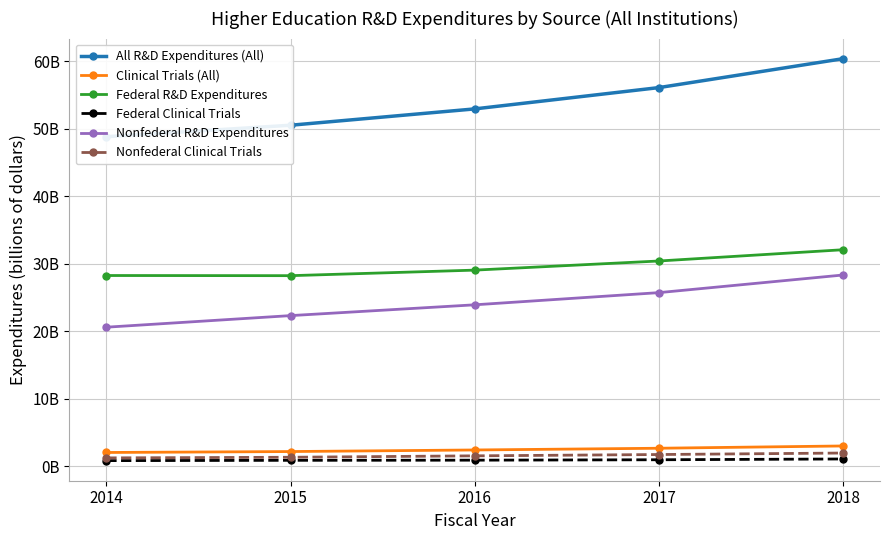

What is the highest value of the All R&D Expenditures (All) series?

60.4